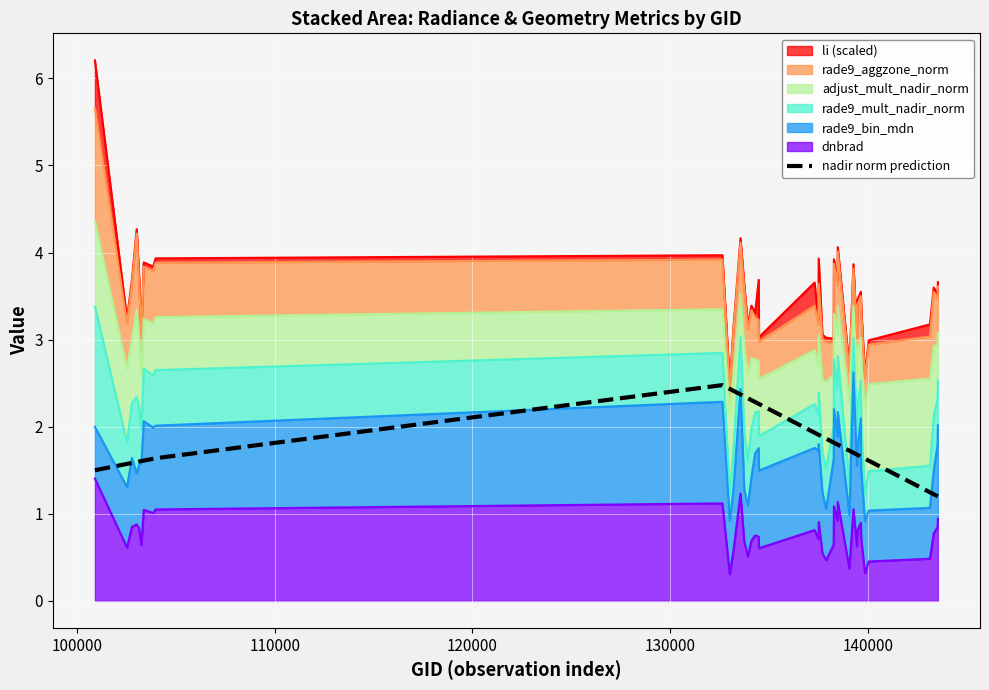

What is the lowest value of the nadir norm prediction series?

1.2